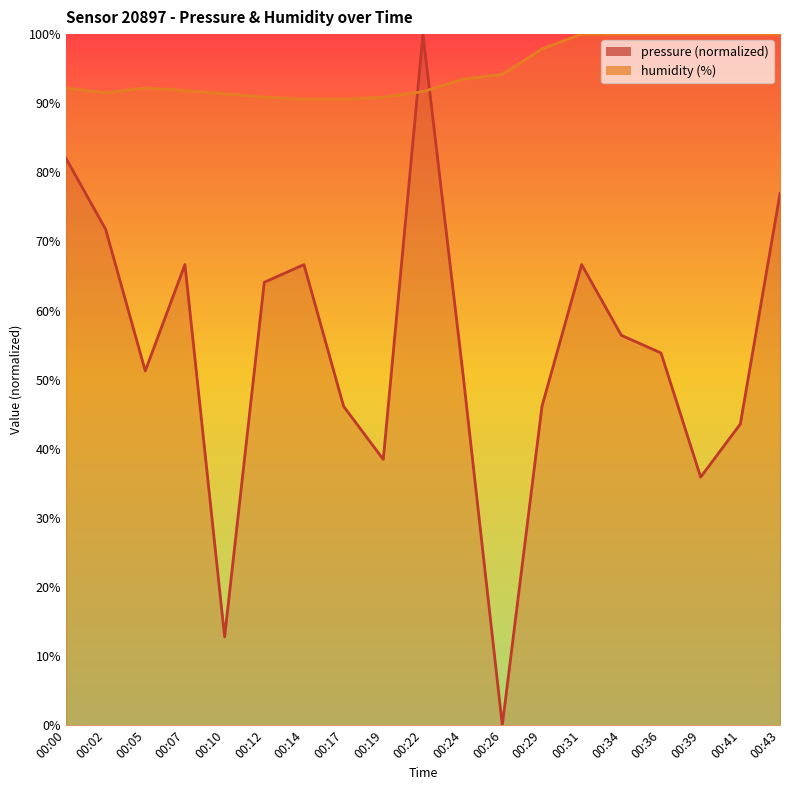

Rank the series at 00:10 from lowest to highest value.

pressure, humidity